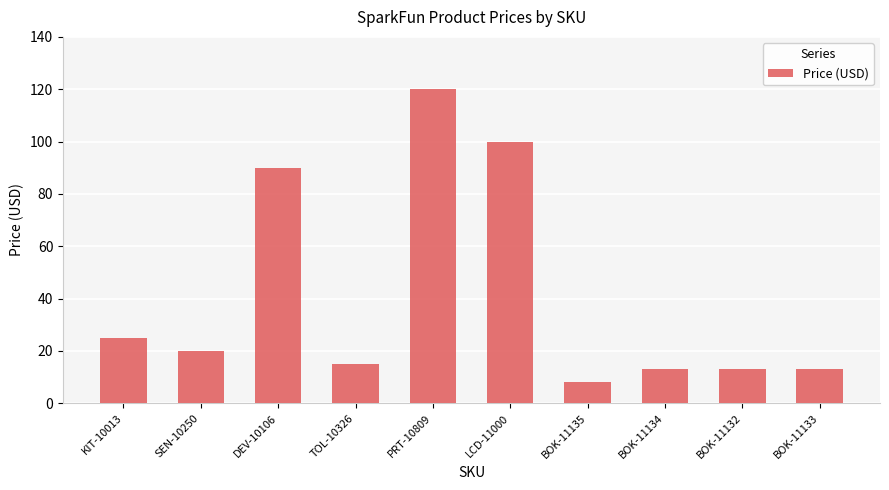

What is the difference between the second highest and minimum values?

92.0